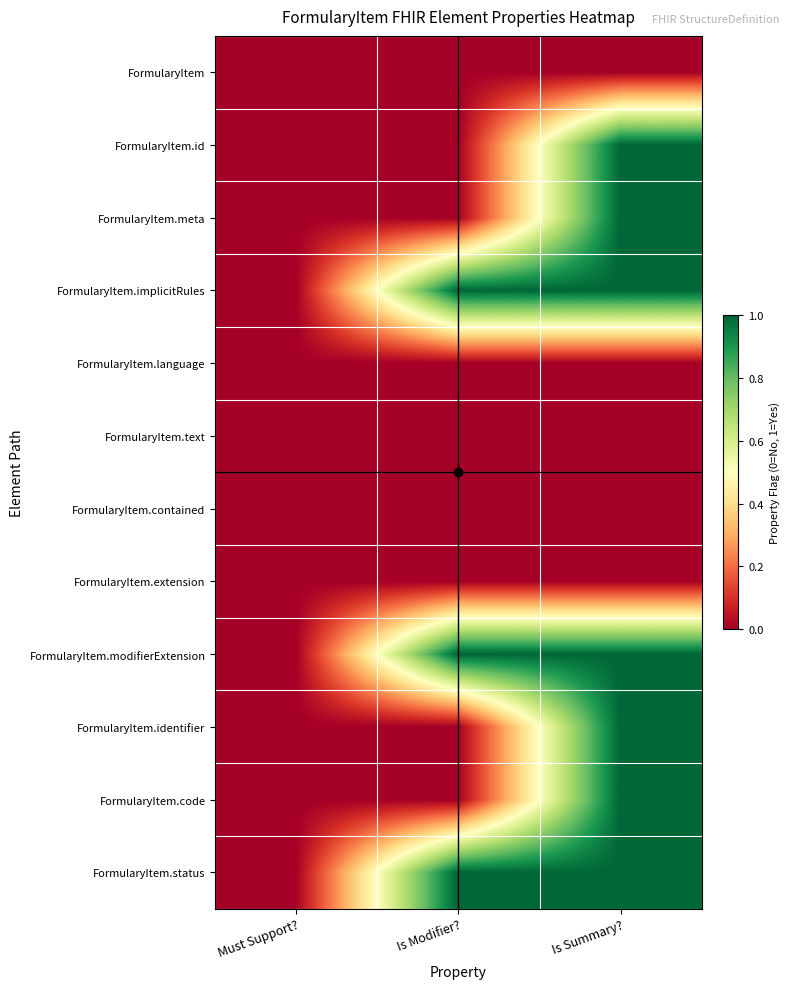

At which category does the chart reach its peak across all series?

Is Summary?